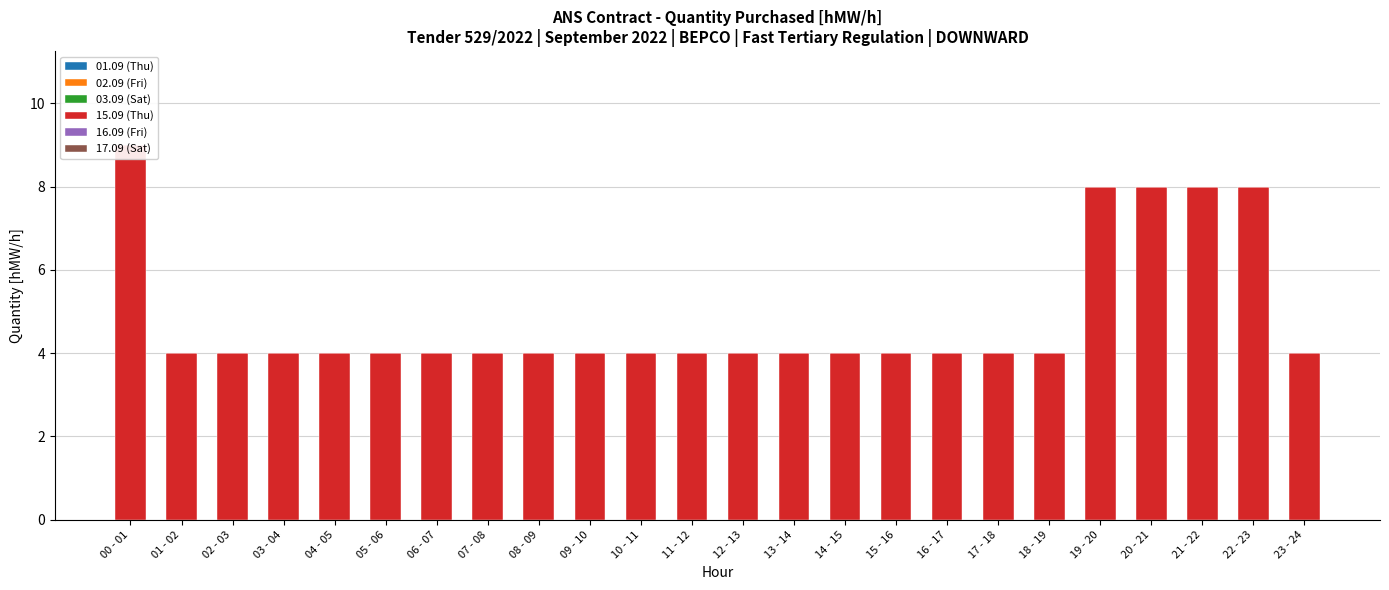

At which category is the sum across all series the highest?

00 - 01